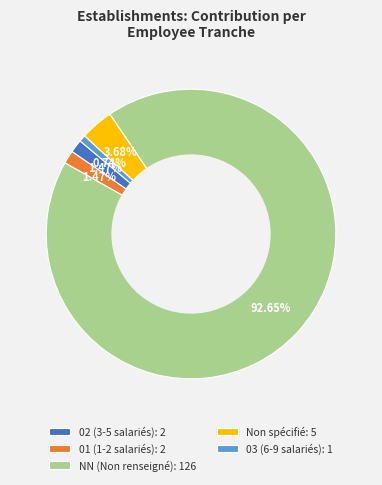

Which category has the biggest portion of the pie?

NN (Non renseigné): 126